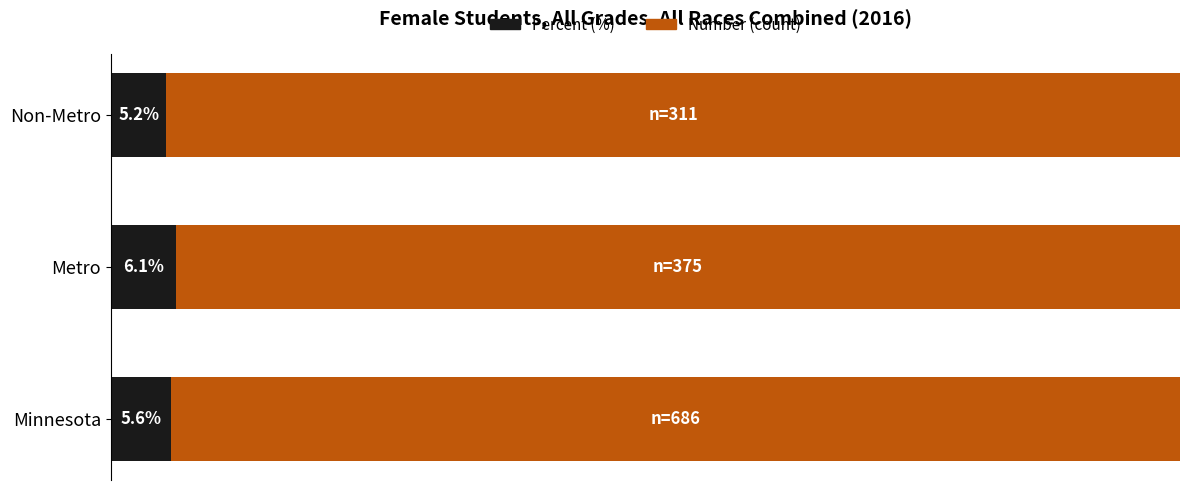

Which category has the lowest value in the Percent (%) series?

Non-Metro